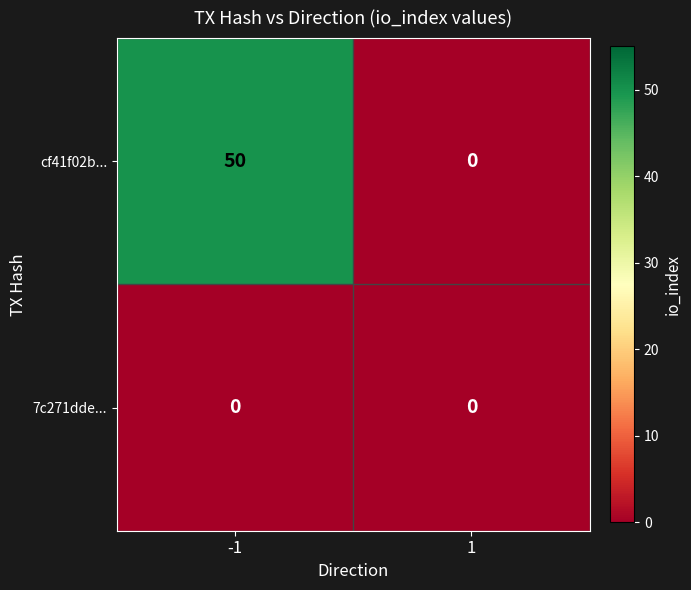

The cf41f02b... series shows 21 at -1. True or false?

False